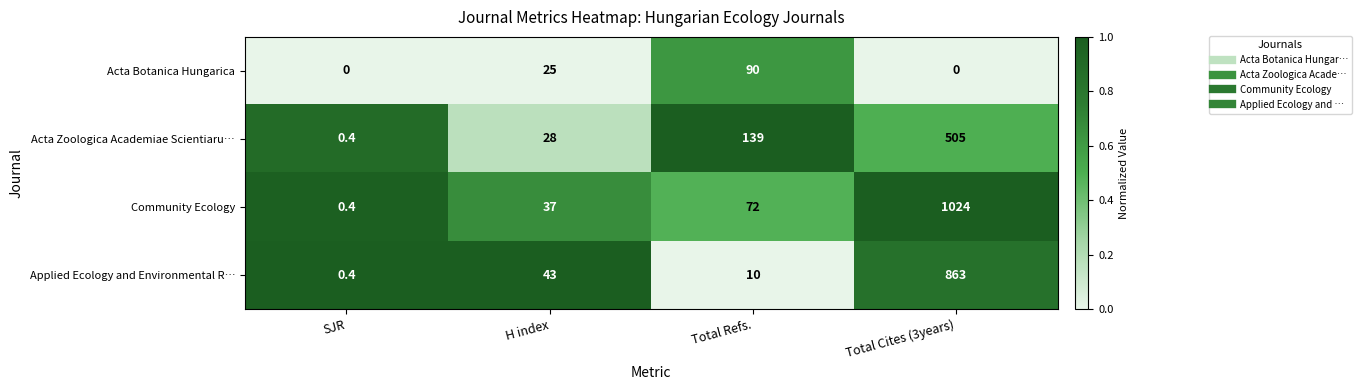

Reading left to right, transcribe all the data shown in this chart.

Acta Botanica Hungarica: SJR=0.0	H index=25.0	Total Refs.=90.0	Total Cites (3years)=0.0
Acta Zoologica Academiae Scientiaru…: SJR=0.4	H index=28.0	Total Refs.=139.0	Total Cites (3years)=505.0
Community Ecology: SJR=0.4	H index=37.0	Total Refs.=72.0	Total Cites (3years)=1024.0
Applied Ecology and Environmental R…: SJR=0.4	H index=43.0	Total Refs.=10.0	Total Cites (3years)=863.0